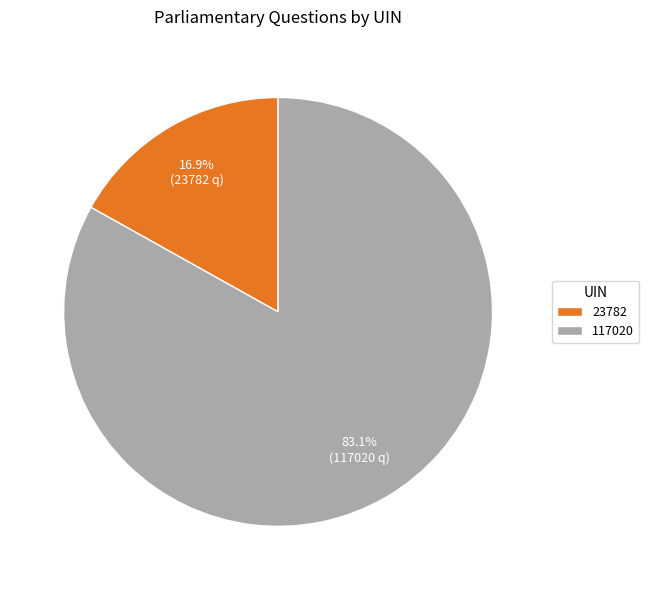

How many slices are in this pie chart?

2